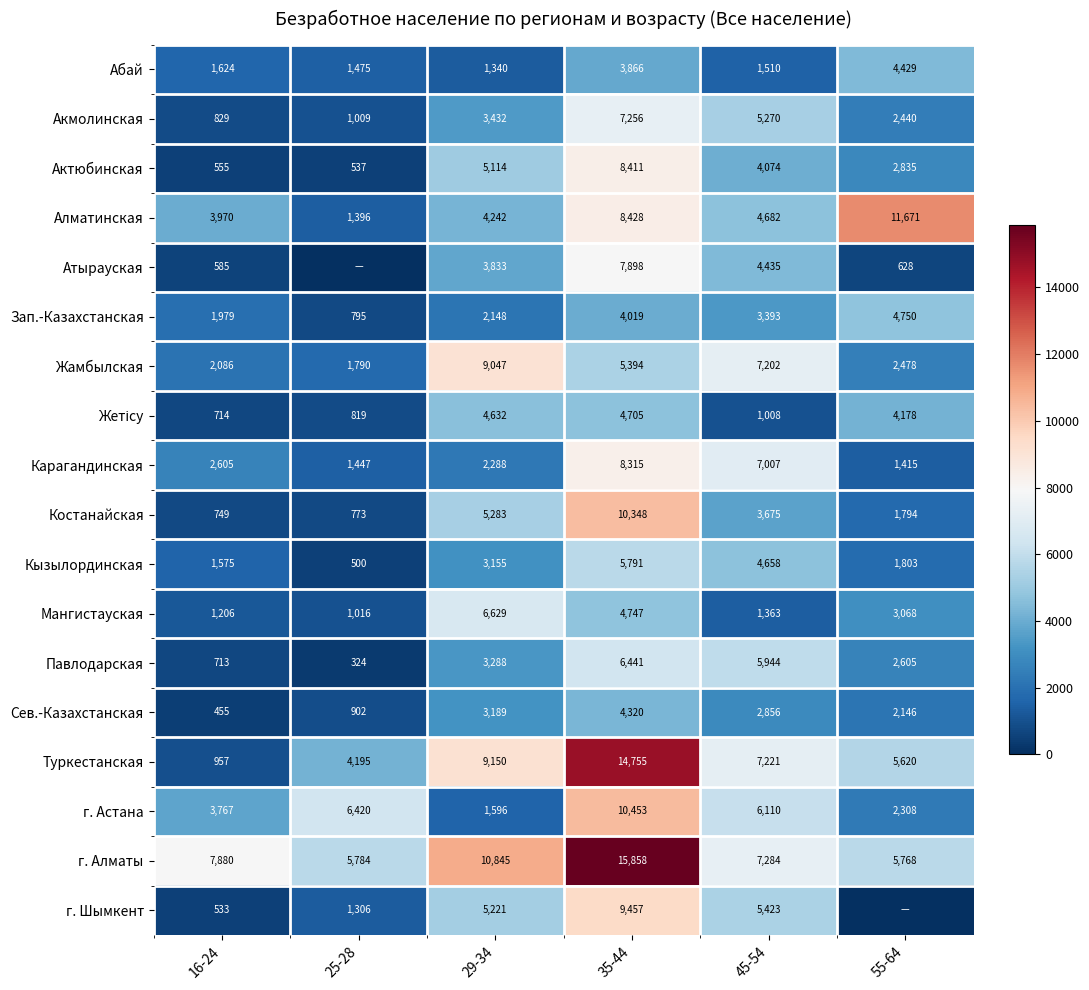

The value of Атырауская at 45-54 is 4435. True or false?

True